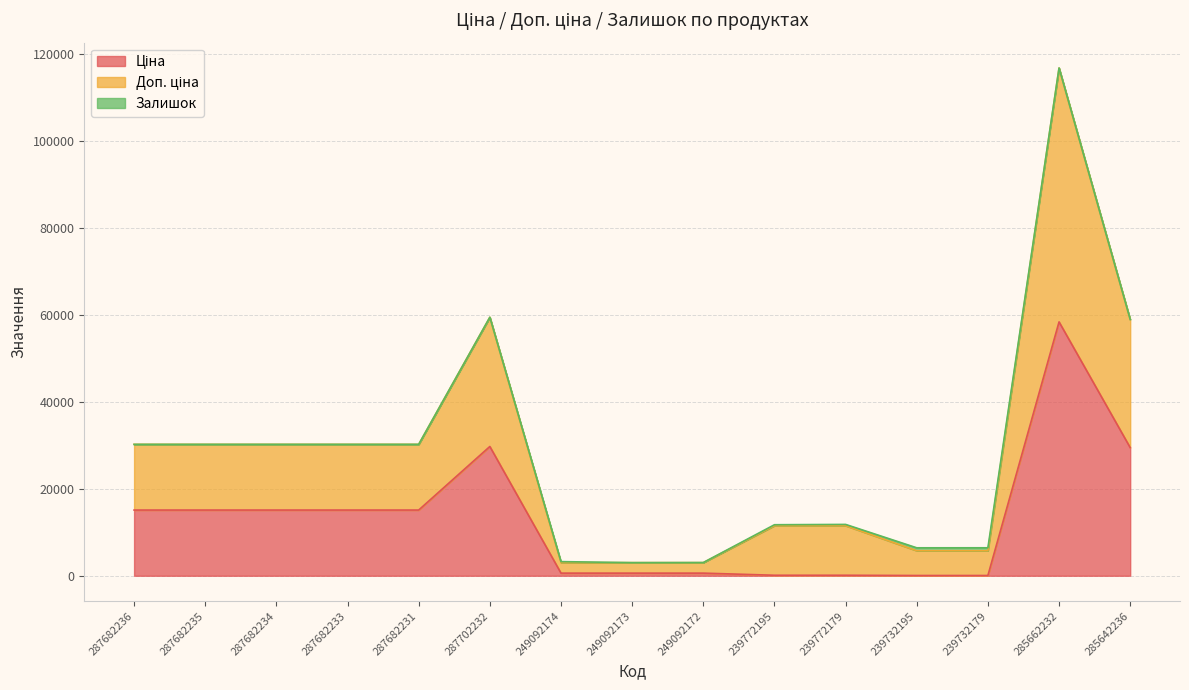

What is the label of the 1st point from the right?

285642236